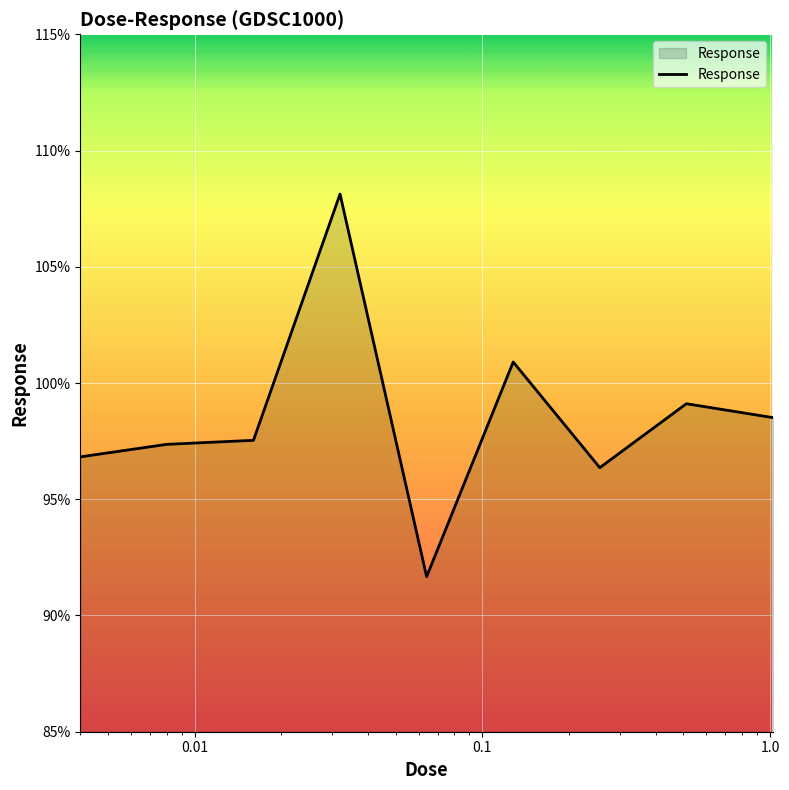

True or false: there are more than 0 points higher than both neighbors.

True